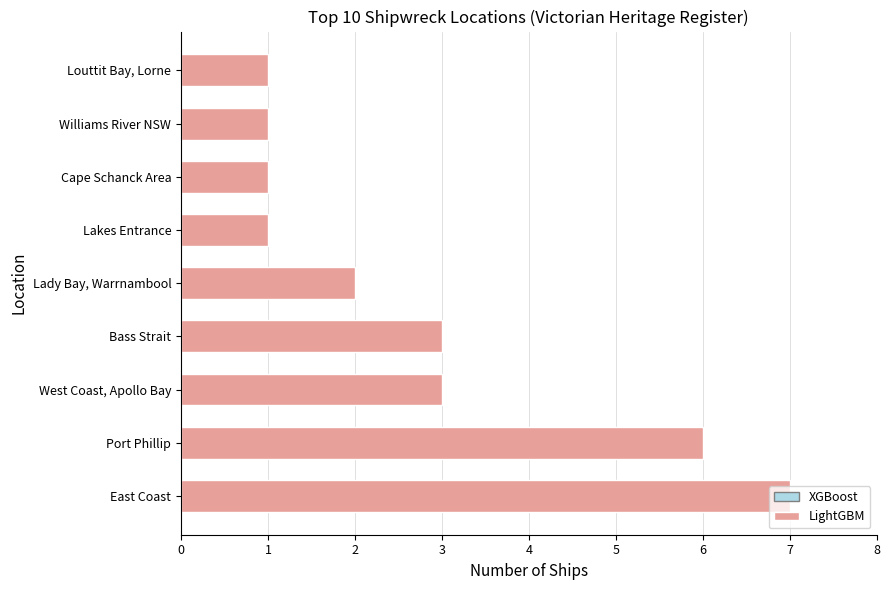

What is the ratio of the value at East Coast to the value at Cape Schanck Area?

7.0